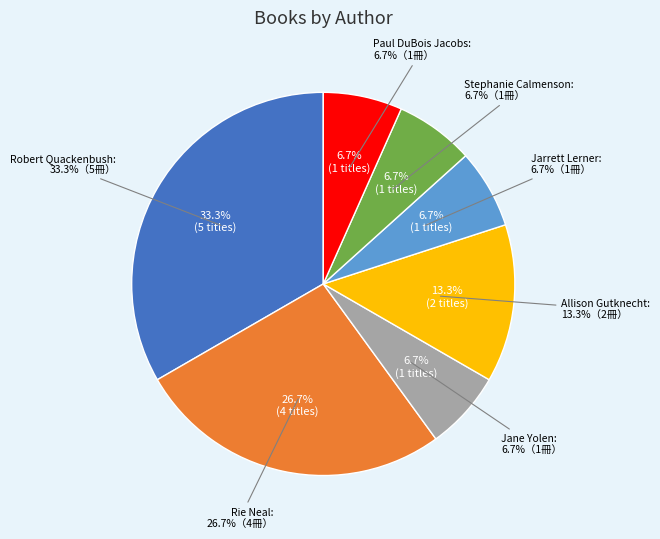

What is the largest slice in the pie chart?

Robert Quackenbush